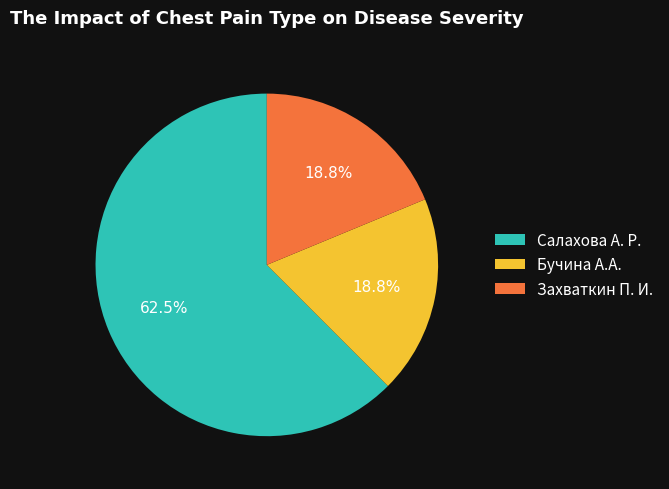

Does any single category account for the majority?

Yes